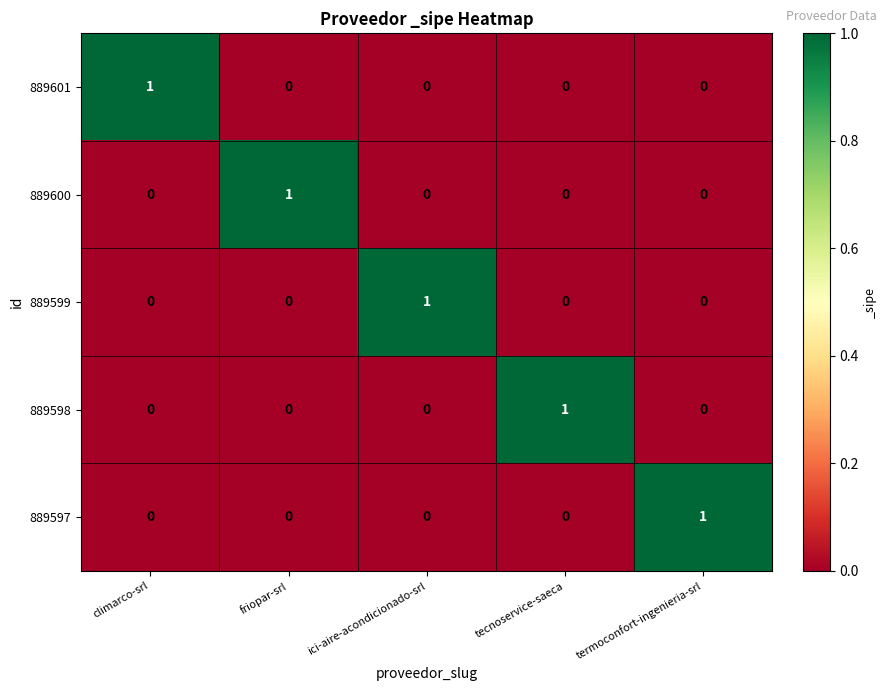

Which category has the highest value in the 889599 series?

ici-aire-acondicionado-srl